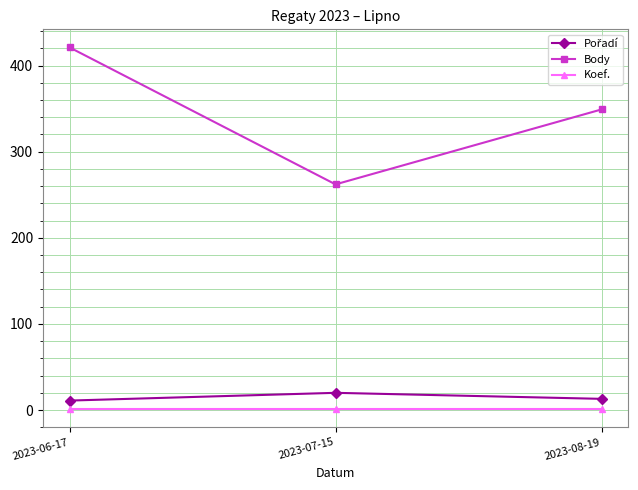

At which category does the chart reach its peak across all series?

2023-06-17